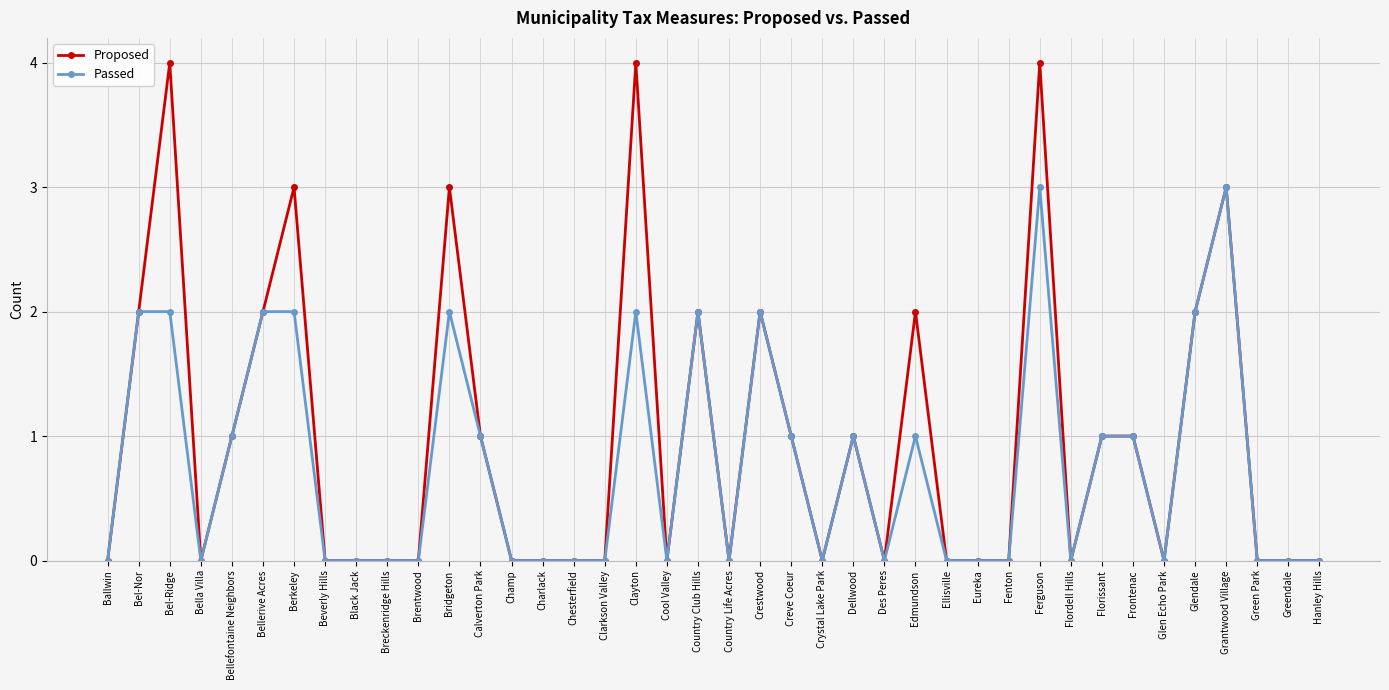

What is the highest value of the Proposed series?

4